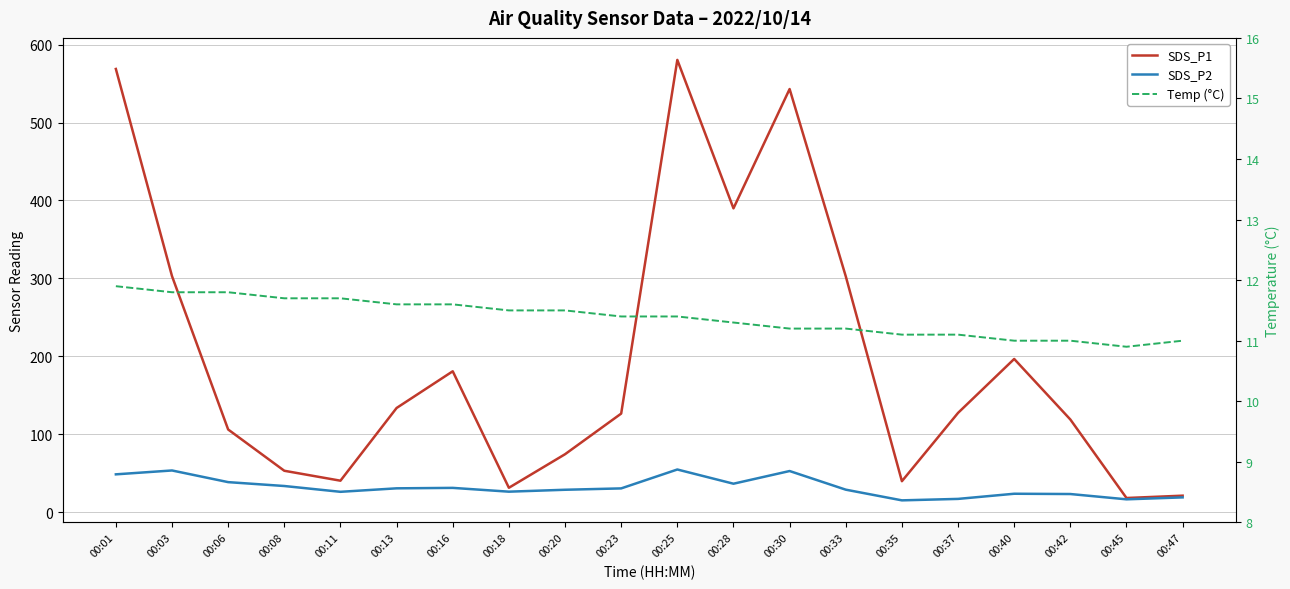

Which series has the largest total across all categories?

SDS_P1